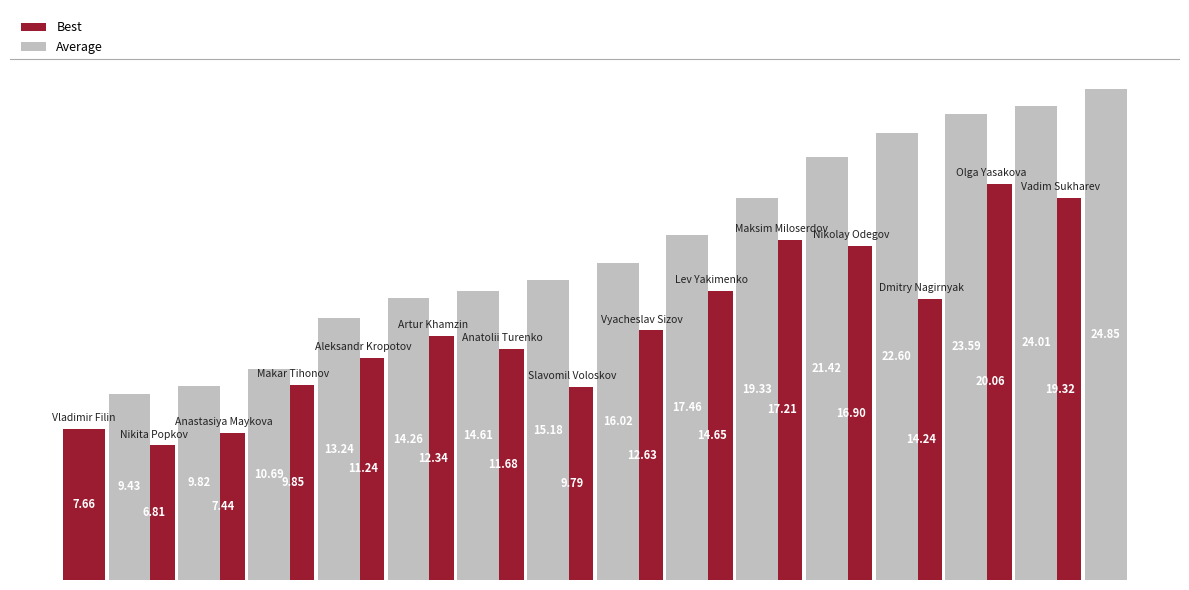

What is the sum of all Best values?

191.8